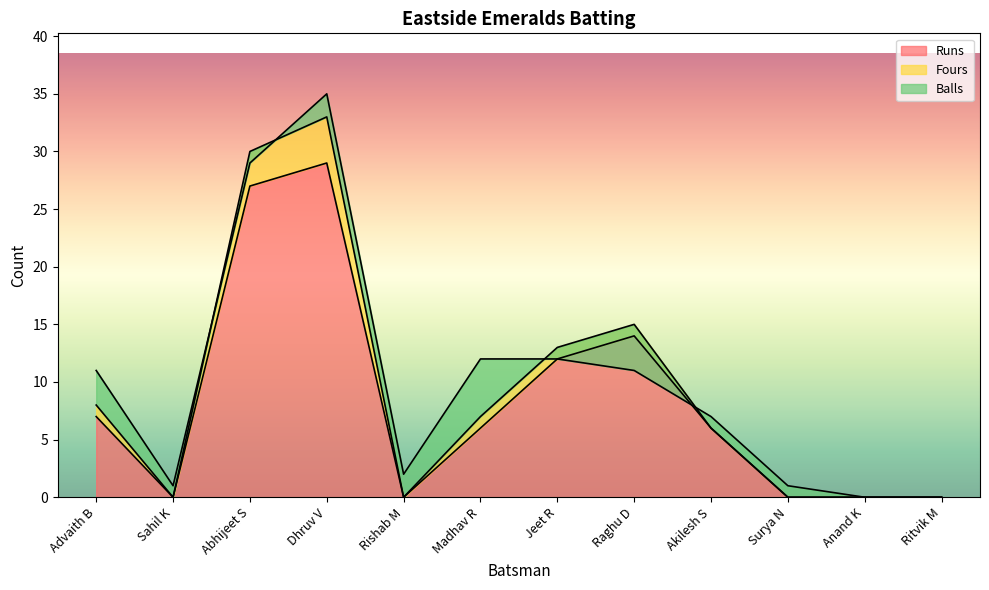

Which category has the highest value in the Balls series?

Dhruv V